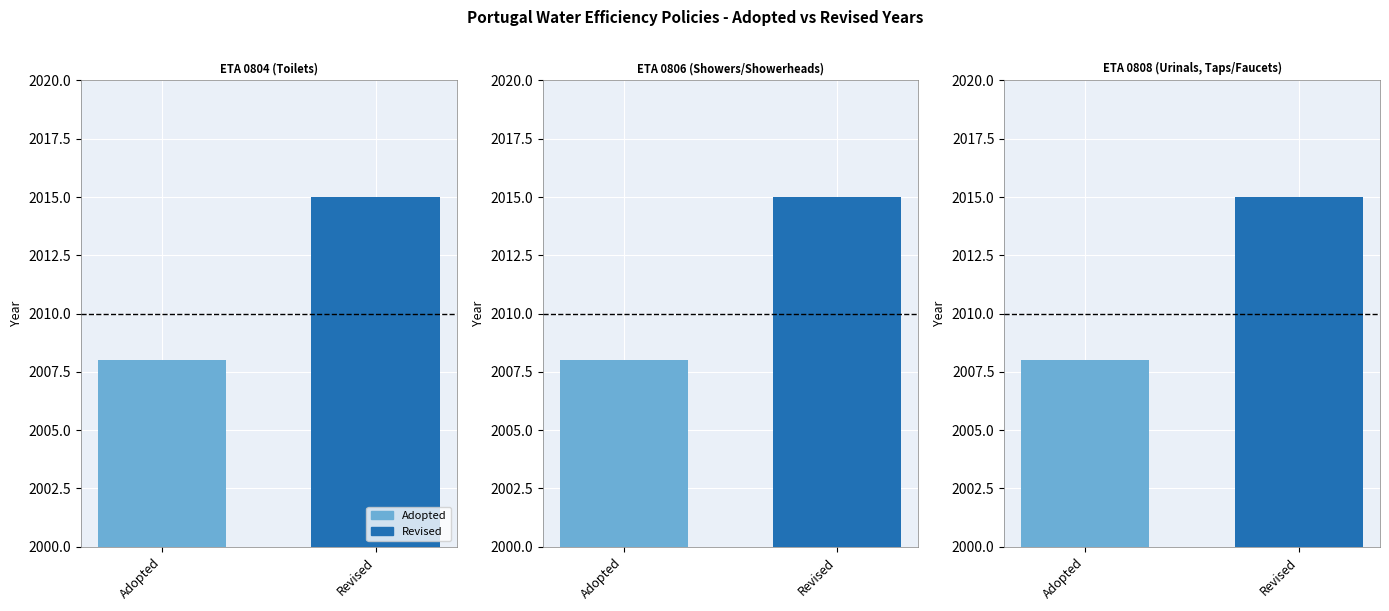

What is the average value of the Adopted series?

2008